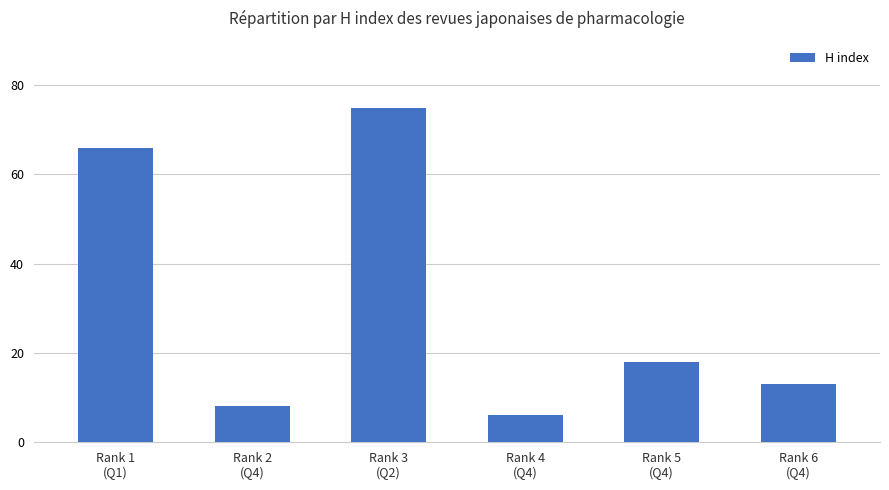

Where does the data first go above 18?

Rank 1
(Q1)